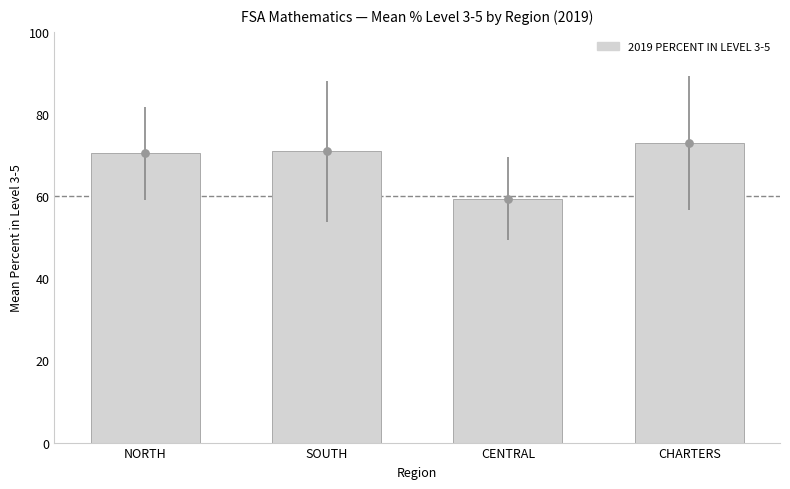

Approximately how many times larger is the value at CHARTERS compared to CENTRAL?

1.2